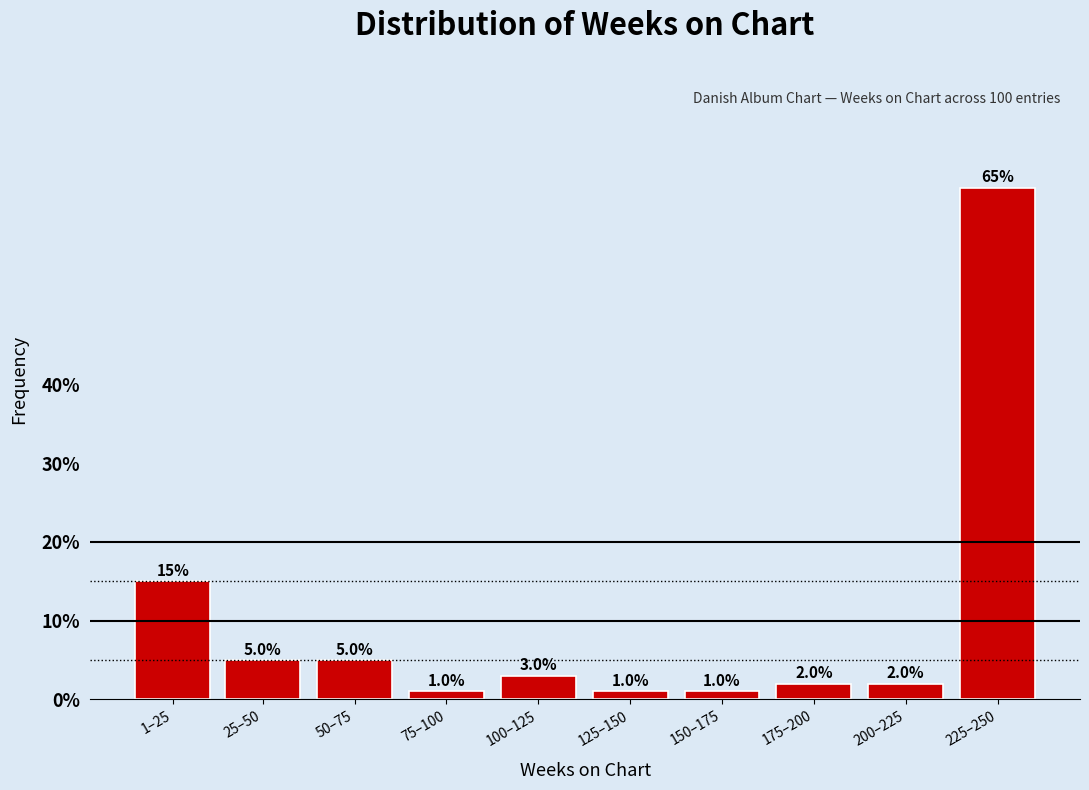

Reading left to right, transcribe all the data shown in this chart.

15	5	5	1	3	1	1	2	2	65